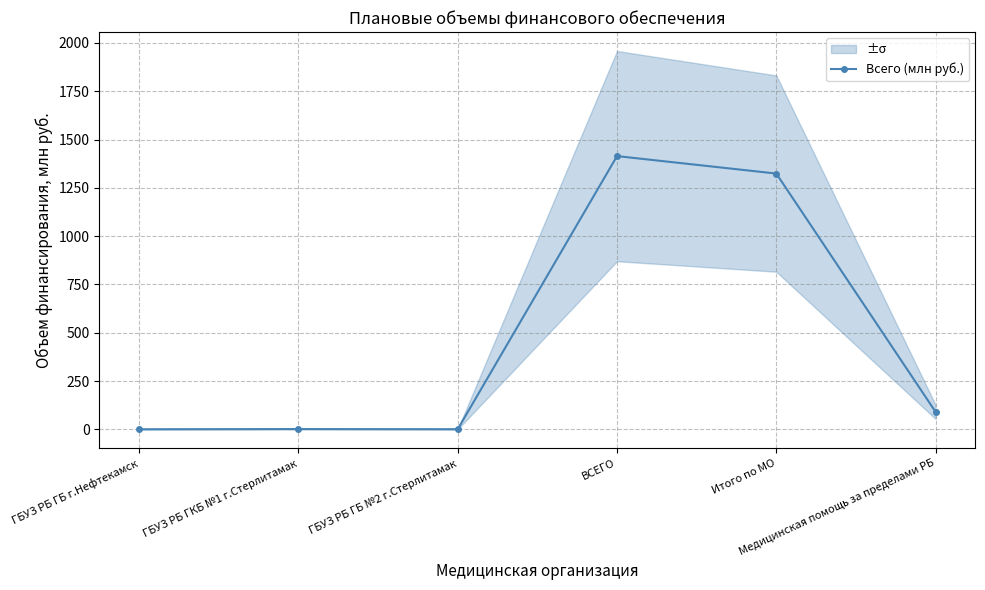

What is the difference between the maximum and minimum values?

1413.7